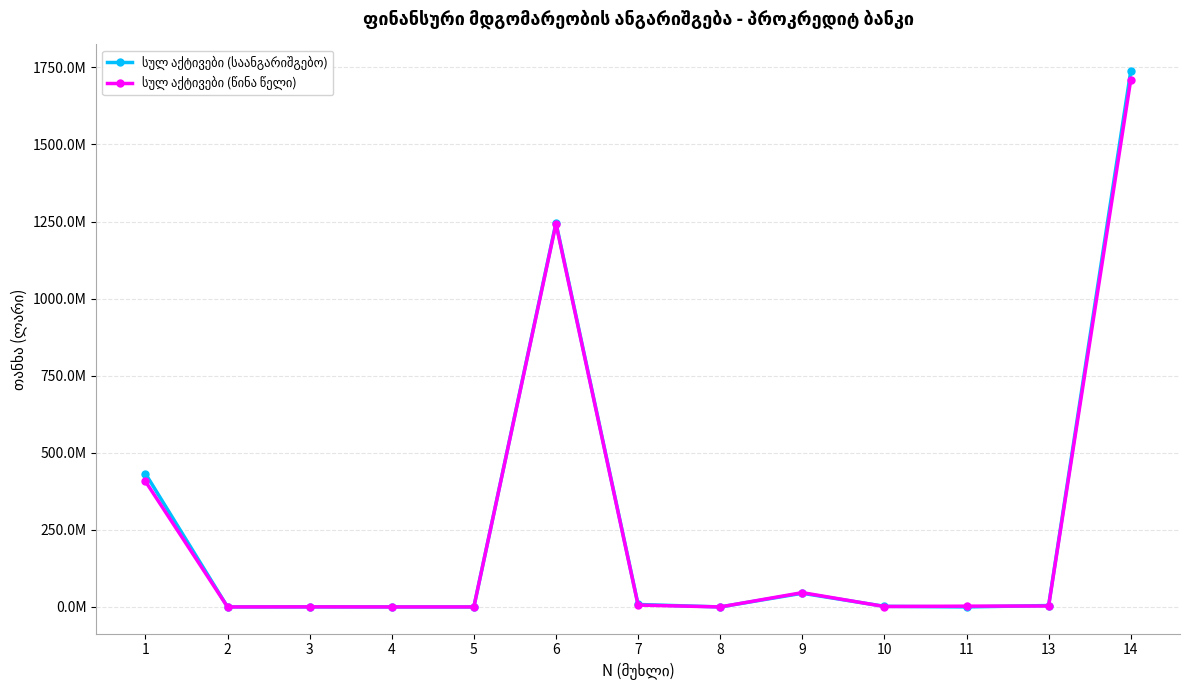

Does the chart have visible grid lines?

Yes